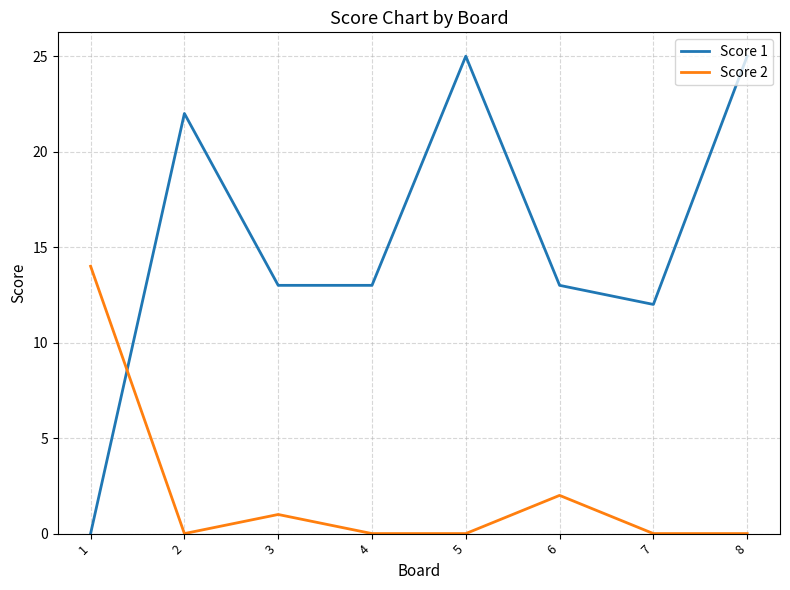

Rank the series by their average value, from highest to lowest.

Score 1, Score 2